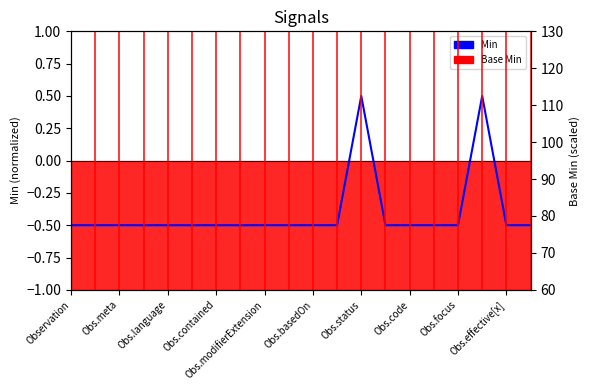

What position from the right is Obs.effective[x]?

2